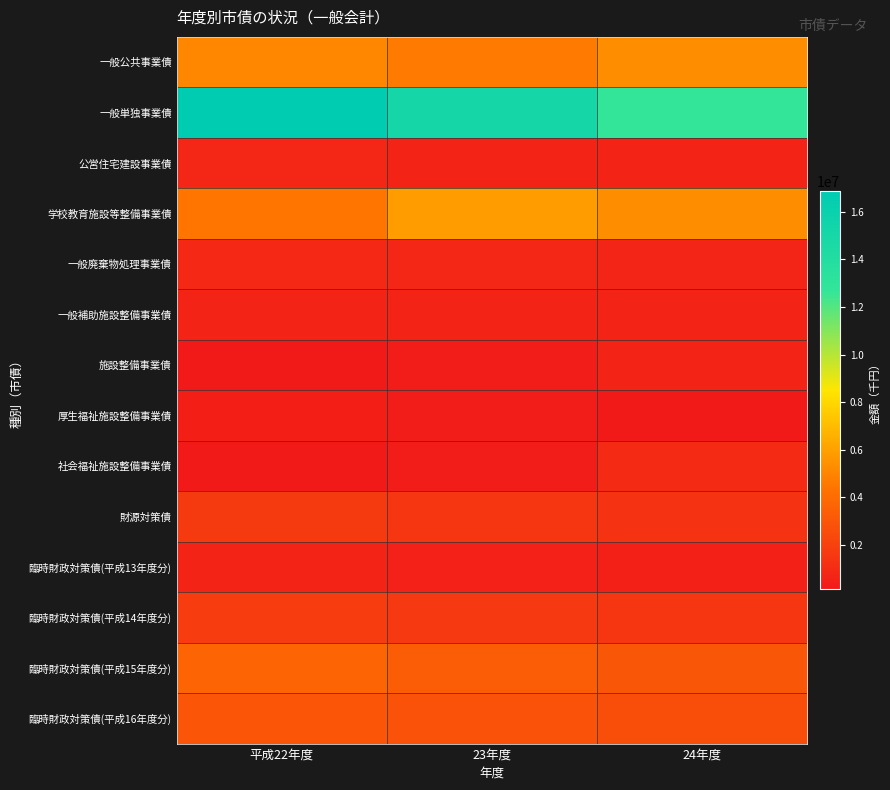

At 平成22年度, list the series in order from largest to smallest.

一般単独事業債, 一般公共事業債, 学校教育施設等整備事業債, 臨時財政対策債(平成15年度分), 臨時財政対策債(平成16年度分), 臨時財政対策債(平成14年度分), 財源対策債, 一般廃棄物処理事業債, 公営住宅建設事業債, 一般補助施設整備事業債, 臨時財政対策債(平成13年度分), 厚生福祉施設整備事業債, 施設整備事業債, 社会福祉施設整備事業債